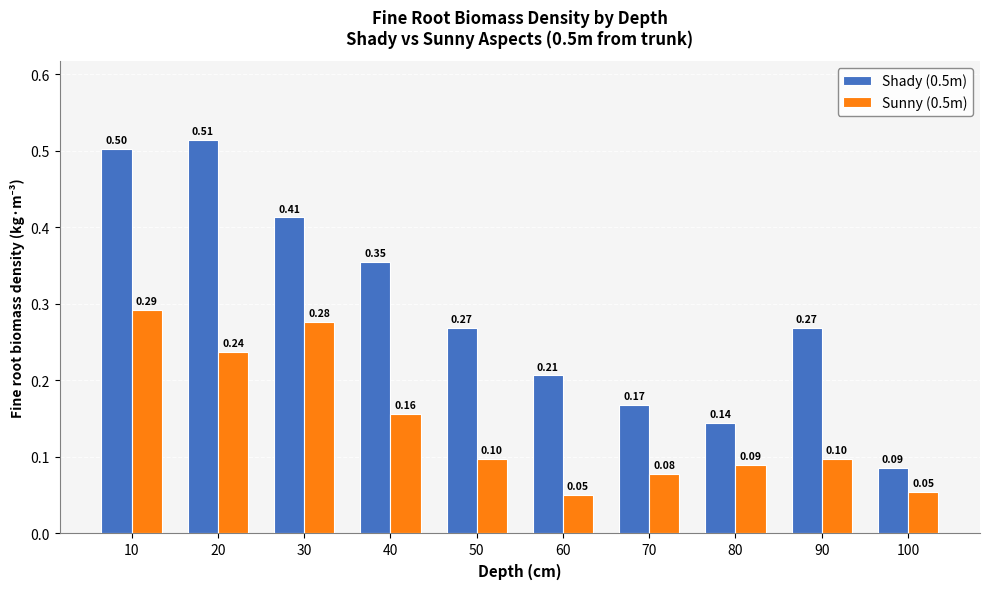

The Sunny (0.5m) series shows 0.1 at 50. True or false?

True